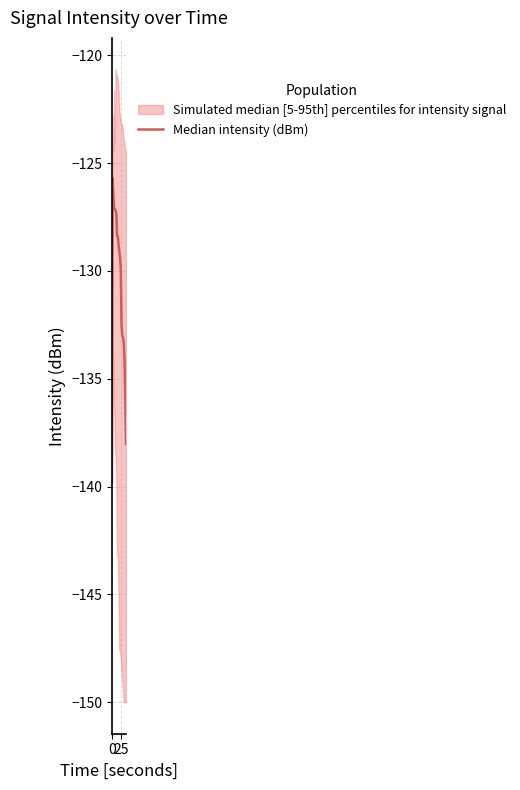

What is the difference between the maximum and minimum values?

14.1